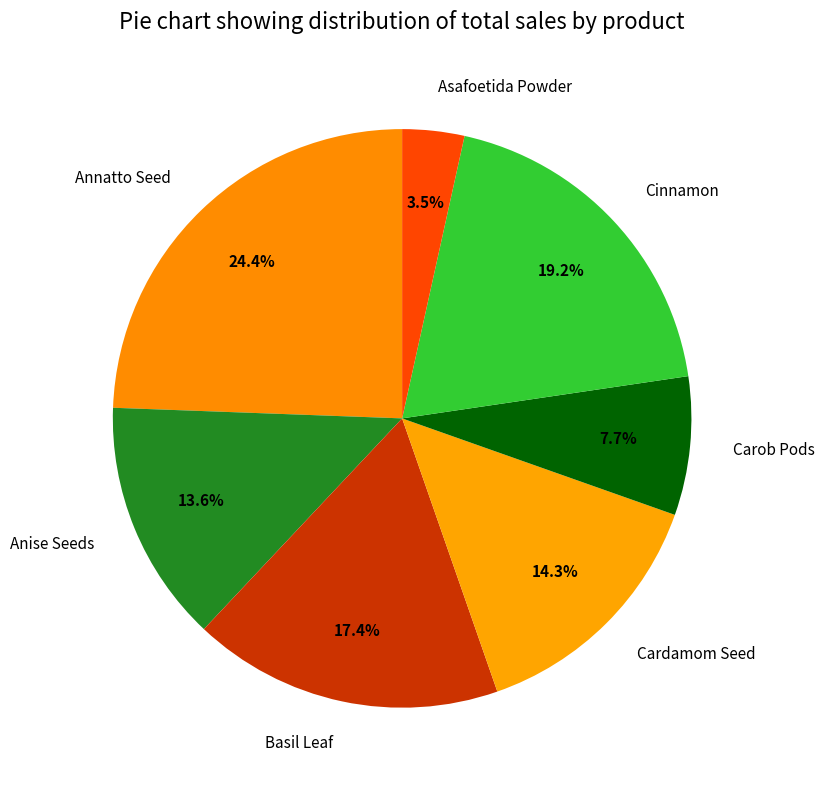

Approximately how many times larger is the value at Cinnamon compared to Carob Pods?

2.5